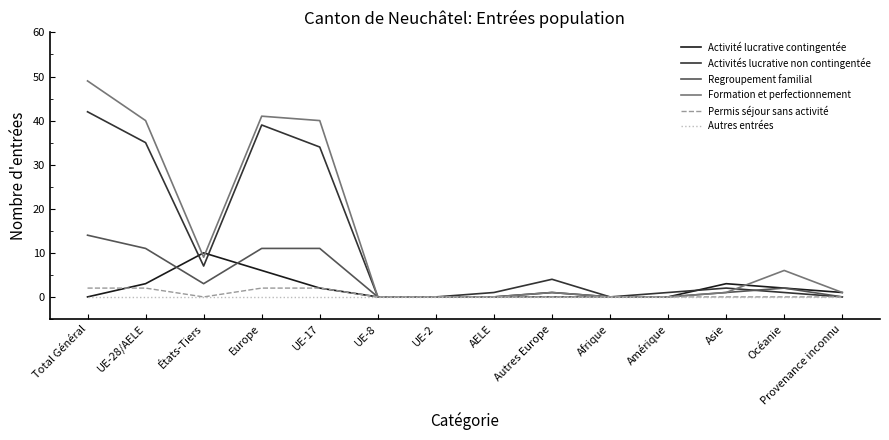

The value of Activités lucrative non contingentée at Asie is 2. True or false?

True